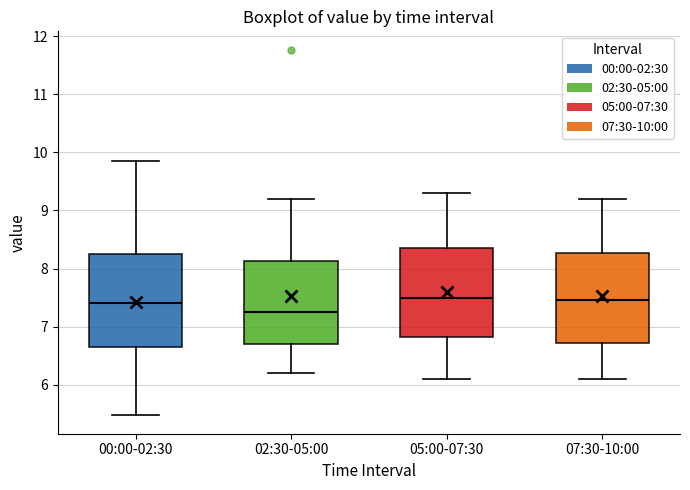

Which box has the lowest median line?

02:30-05:00